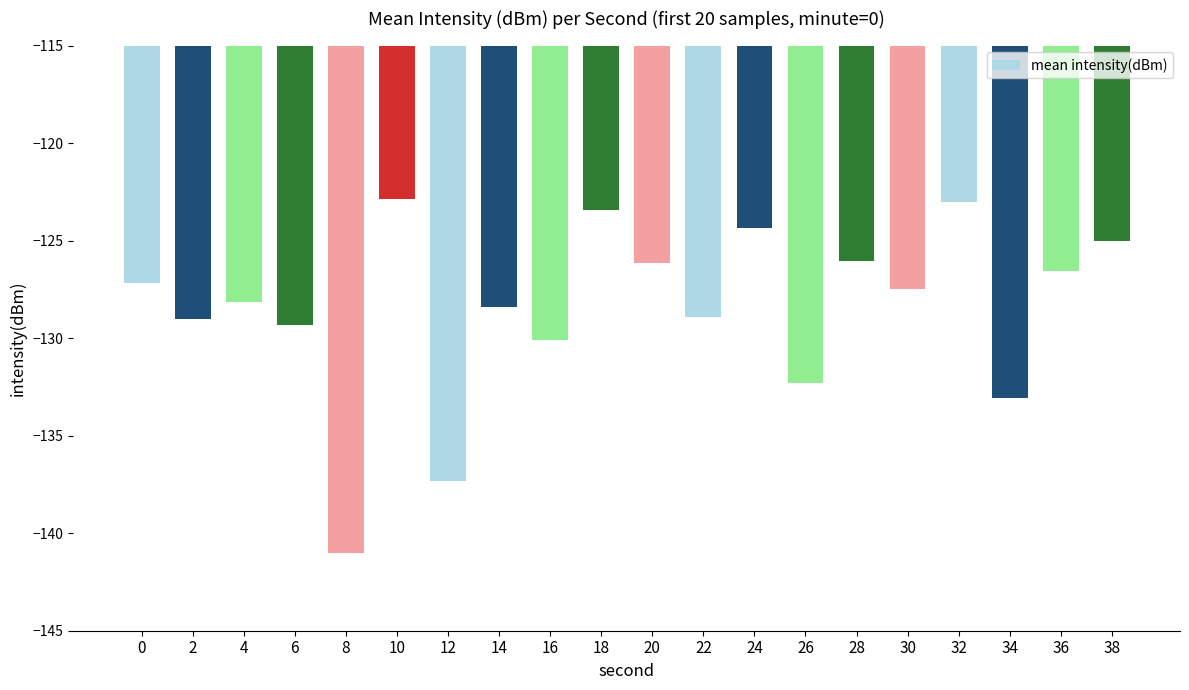

The chart shows a value of -122.9 at 10. True or false?

True